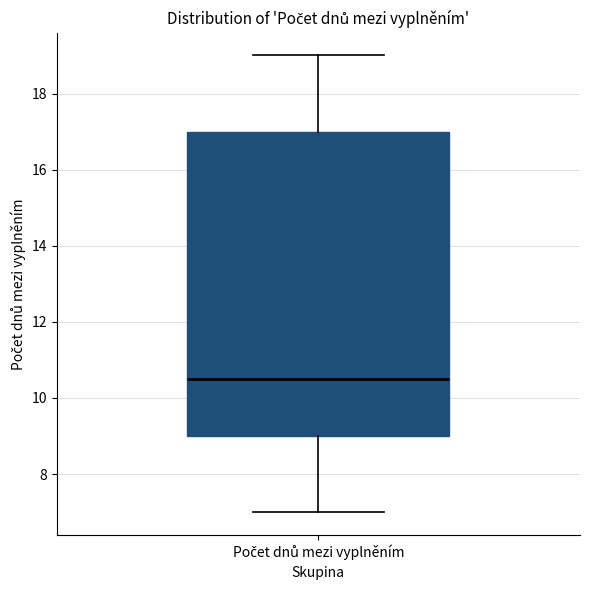

Read this box plot against the y-axis: the position of the median line, the range covered by the box, and the ends of both whiskers. The values are not printed on the chart, so give them approximately, as read against the axis.

median 10.6, box 9.0 to 17.0, whiskers 7.0 to 19.0